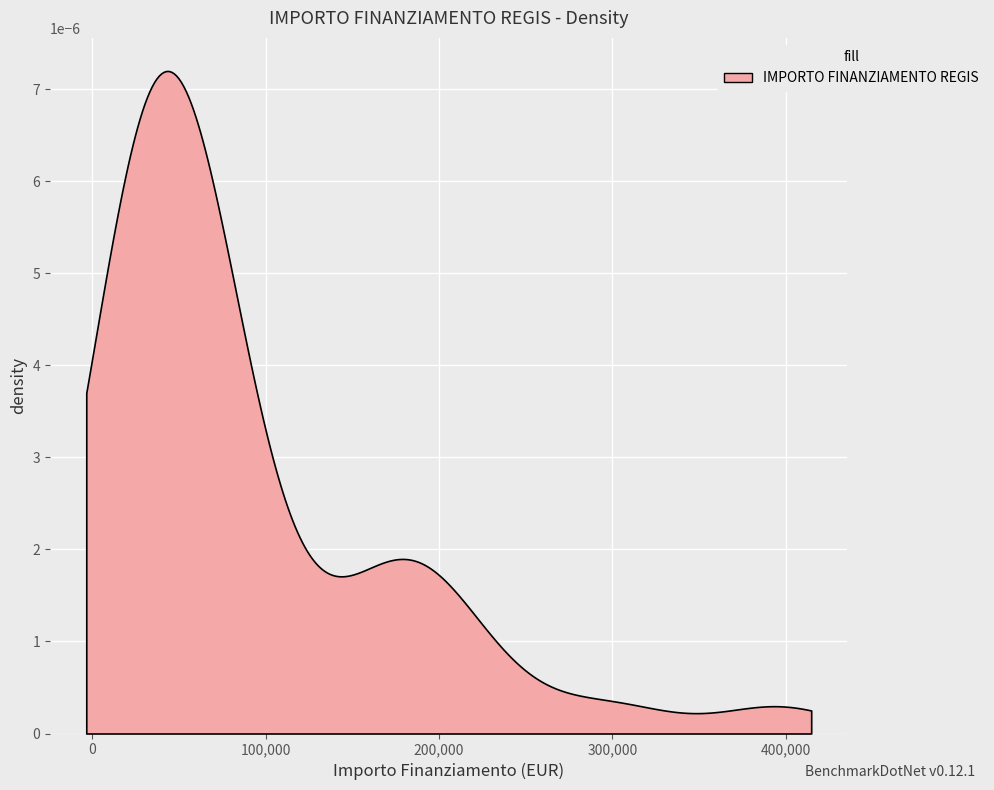

The chart shows a value of 183501.0 at 21. True or false?

True